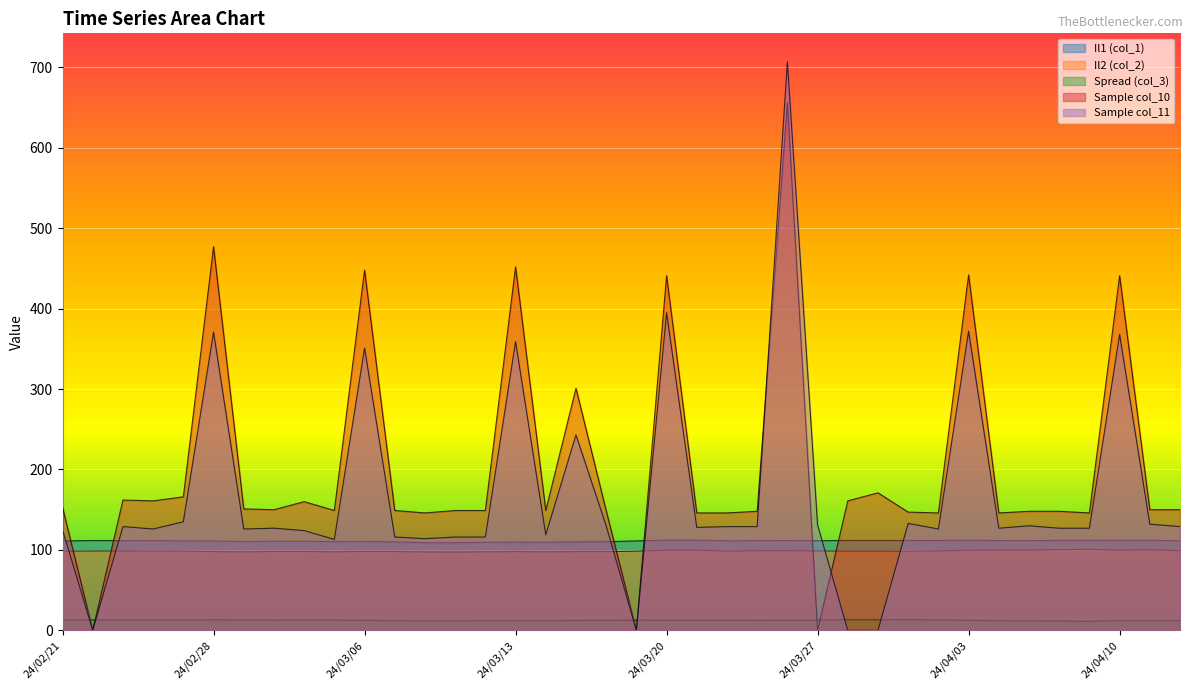

Reading left to right, what are all the values shown in this chart?

Il1 (col_1): 24/02/21=111.2	24/02/22=111.7	24/02/23=111.5	24/02/26=111.5	24/02/27=111.3	24/02/28=111.0	24/02/29=110.4	24/03/01=110.8	24/03/04=110.8	24/03/05=110.4	24/03/06=110.5	24/03/07=110.0	24/03/08=109.0	24/03/11=109.0	24/03/12=109.5	24/03/13=109.8	24/03/14=109.5	24/03/15=110.1	24/03/18=110.2	24/03/19=111.2	24/03/20=112.2	24/03/21=112.1	24/03/22=111.3	24/03/25=111.5	24/03/26=111.6	24/03/27=111.4	24/03/28=111.8	24/03/29=111.7	24/04/01=111.7	24/04/02=111.8	24/04/03=112.1	24/04/04=111.6	24/04/05=111.5	24/04/08=111.9	24/04/09=111.8	24/04/10=112.0	24/04/11=112.0	24/04/12=111.2
Il2 (col_2): 24/02/21=98.5	24/02/22=98.7	24/02/23=98.8	24/02/26=98.6	24/02/27=98.5	24/02/28=97.9	24/02/29=97.5	24/03/01=98.1	24/03/04=98.0	24/03/05=97.6	24/03/06=98.1	24/03/07=98.0	24/03/08=97.4	24/03/11=97.2	24/03/12=97.6	24/03/13=97.8	24/03/14=97.6	24/03/15=97.8	24/03/18=97.8	24/03/19=98.5	24/03/20=99.6	24/03/21=99.6	24/03/22=98.6	24/03/25=99.0	24/03/26=99.0	24/03/27=98.8	24/03/28=98.6	24/03/29=98.7	24/04/01=98.4	24/04/02=98.8	24/04/03=99.5	24/04/04=99.7	24/04/05=99.8	24/04/08=100.3	24/04/09=100.6	24/04/10=99.7	24/04/11=100.2	24/04/12=99.0
Spread (col_3): 24/02/21=12.7	24/02/22=13.0	24/02/23=12.7	24/02/26=13.0	24/02/27=12.8	24/02/28=13.1	24/02/29=13.0	24/03/01=12.7	24/03/04=12.8	24/03/05=12.8	24/03/06=12.4	24/03/07=12.0	24/03/08=11.6	24/03/11=11.8	24/03/12=11.9	24/03/13=11.9	24/03/14=12.0	24/03/15=12.3	24/03/18=12.4	24/03/19=12.7	24/03/20=12.5	24/03/21=12.5	24/03/22=12.6	24/03/25=12.5	24/03/26=12.6	24/03/27=12.6	24/03/28=13.2	24/03/29=13.0	24/04/01=13.3	24/04/02=12.9	24/04/03=12.5	24/04/04=11.9	24/04/05=11.7	24/04/08=11.6	24/04/09=11.2	24/04/10=12.2	24/04/11=11.8	24/04/12=12.2
Sample col_10: 24/02/21=153.0	24/02/22=0.0	24/02/23=162.0	24/02/26=161.0	24/02/27=166.0	24/02/28=477.0	24/02/29=151.0	24/03/01=150.0	24/03/04=160.0	24/03/05=149.0	24/03/06=448.0	24/03/07=149.0	24/03/08=146.0	24/03/11=149.0	24/03/12=149.0	24/03/13=452.0	24/03/14=149.0	24/03/15=301.0	24/03/18=149.0	24/03/19=0.0	24/03/20=441.0	24/03/21=146.0	24/03/22=146.0	24/03/25=148.0	24/03/26=656.0	24/03/27=0.0	24/03/28=161.0	24/03/29=171.0	24/04/01=147.0	24/04/02=146.0	24/04/03=442.0	24/04/04=146.0	24/04/05=148.0	24/04/08=148.0	24/04/09=146.0	24/04/10=441.0	24/04/11=150.0	24/04/12=150.0
Sample col_11: 24/02/21=125.0	24/02/22=0.0	24/02/23=129.0	24/02/26=126.0	24/02/27=135.0	24/02/28=371.0	24/02/29=126.0	24/03/01=127.0	24/03/04=124.0	24/03/05=113.0	24/03/06=351.0	24/03/07=116.0	24/03/08=114.0	24/03/11=116.0	24/03/12=116.0	24/03/13=359.0	24/03/14=119.0	24/03/15=243.0	24/03/18=130.0	24/03/19=0.0	24/03/20=395.0	24/03/21=128.0	24/03/22=129.0	24/03/25=129.0	24/03/26=707.0	24/03/27=131.0	24/03/28=0.0	24/03/29=0.0	24/04/01=133.0	24/04/02=126.0	24/04/03=372.0	24/04/04=127.0	24/04/05=130.0	24/04/08=127.0	24/04/09=127.0	24/04/10=368.0	24/04/11=132.0	24/04/12=129.0